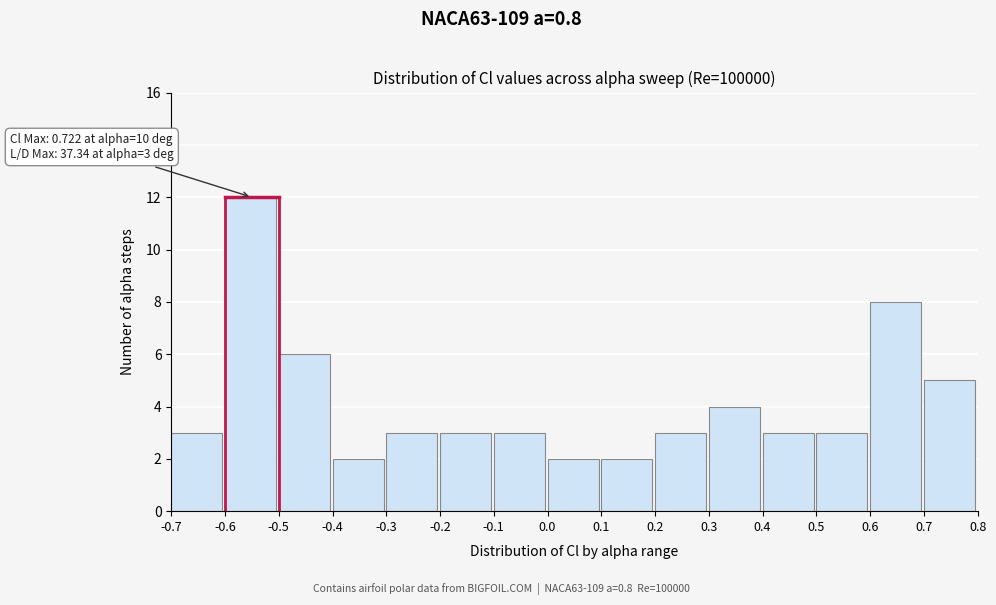

Which range on the x-axis has the tallest bar?

-0.6 to -0.5